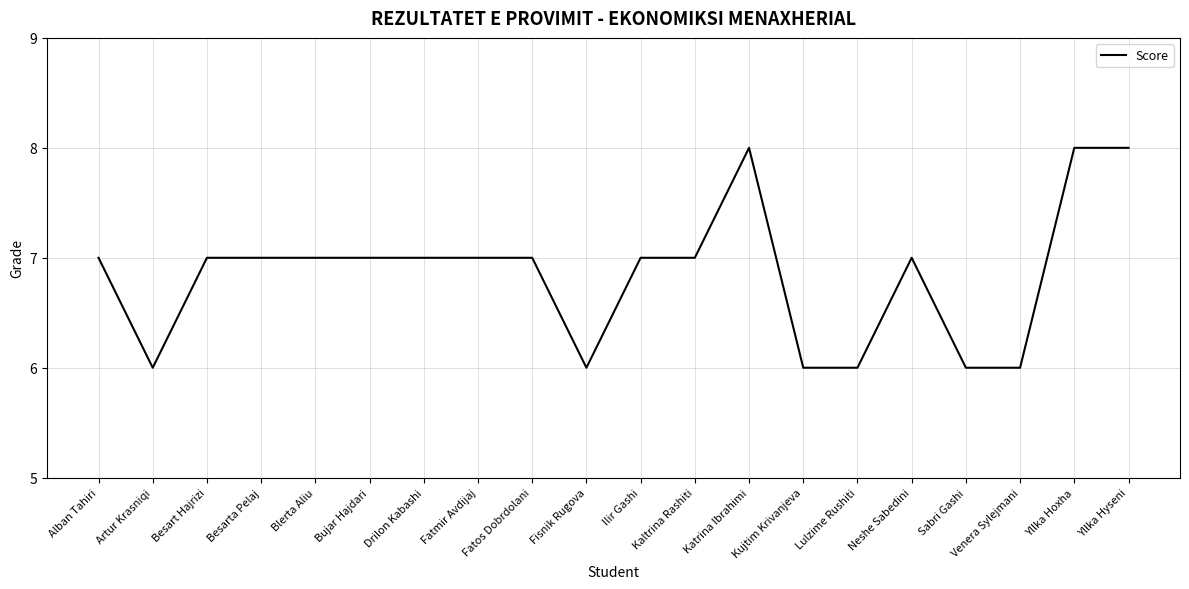

Reading left to right, transcribe all the data shown in this chart.

7	6	7	7	7	7	7	7	7	6	7	7	8	6	6	7	6	6	8	8